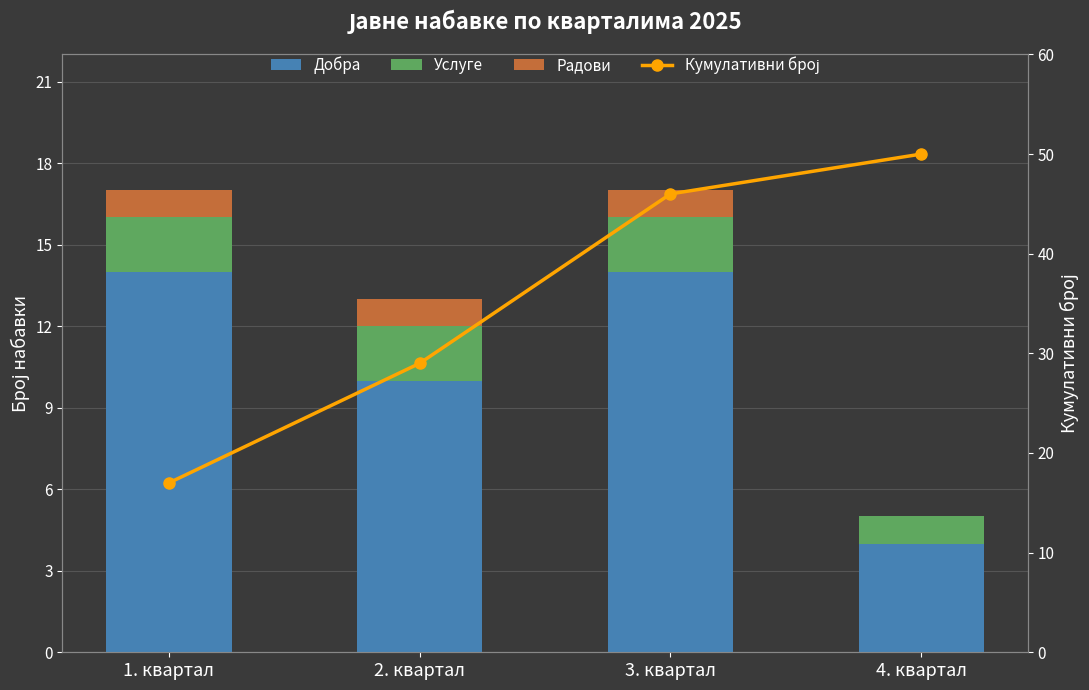

At how many categories does at least one series exceed 35?

2